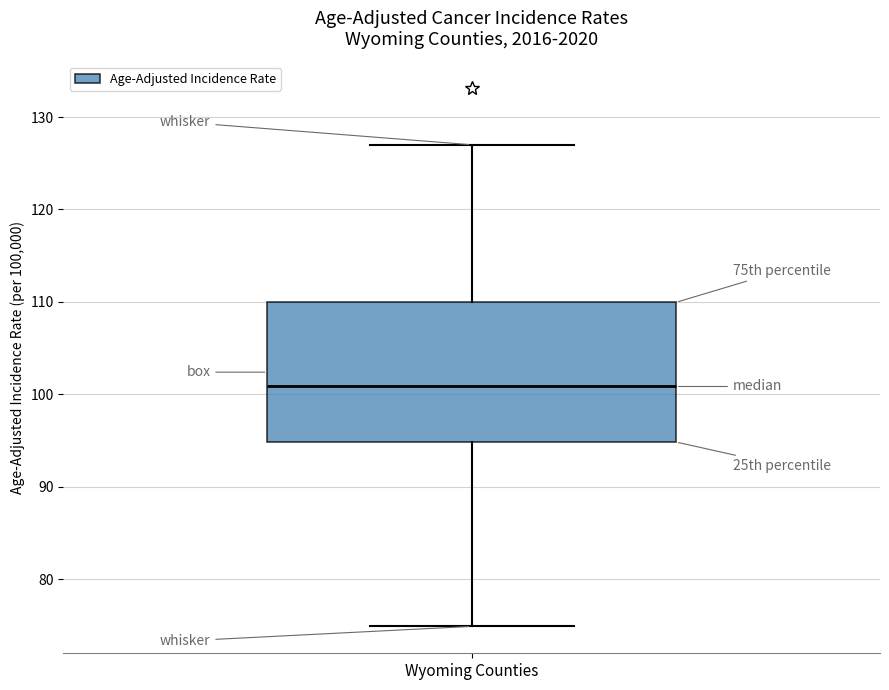

Where does the lower whisker of the box for Wyoming Counties end on the y-axis? The values are not printed on the chart, so give them approximately, as read against the axis.

75